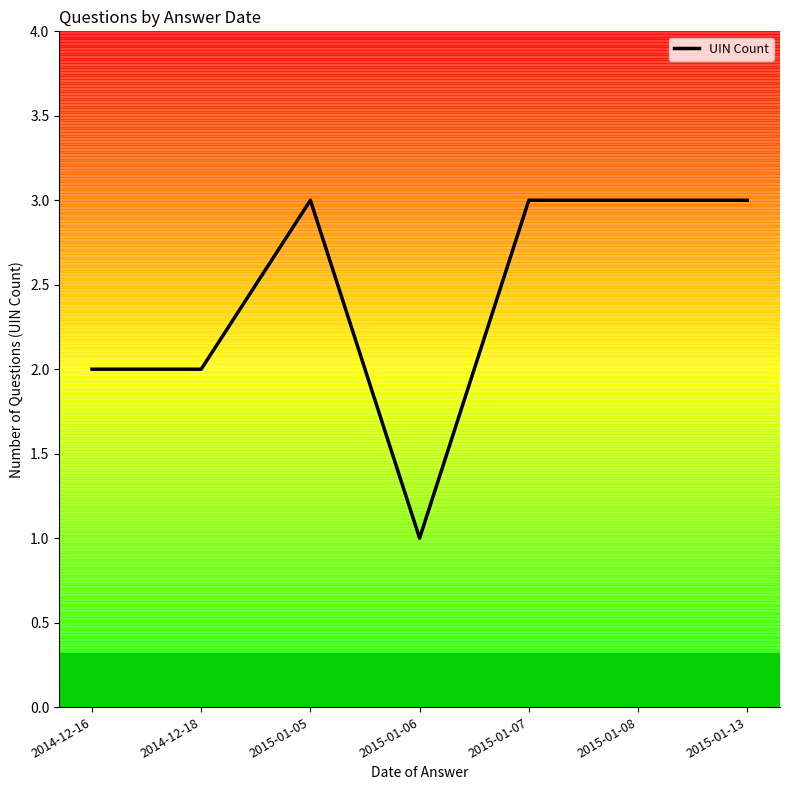

What is the sum of the values at 2015-01-13 and 2014-12-16?

5